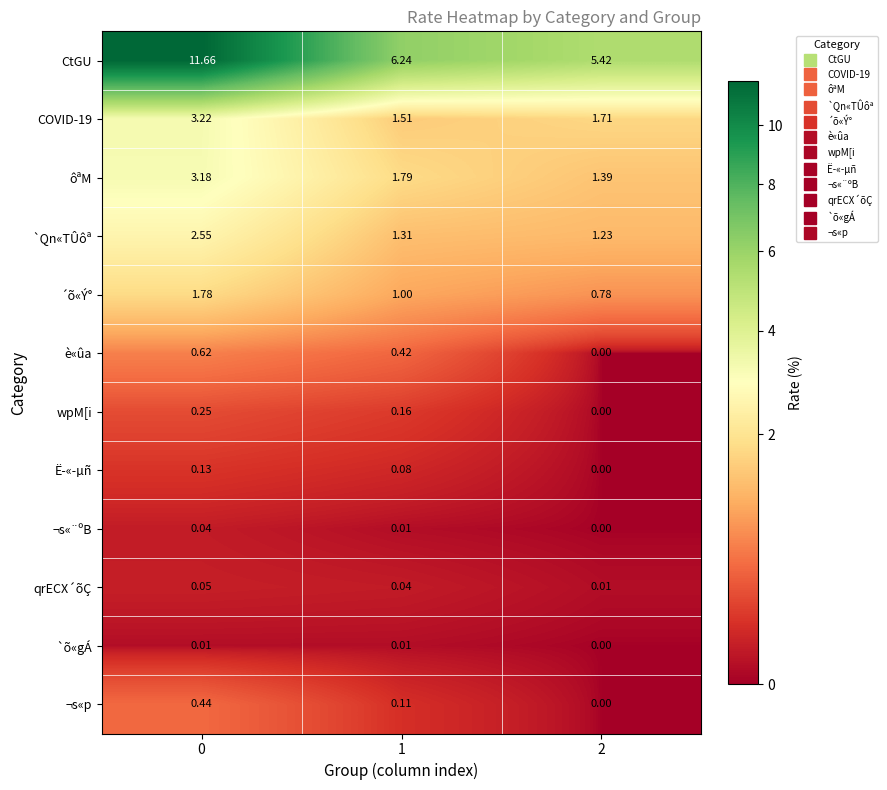

At which category does the chart reach its minimum across all series?

2